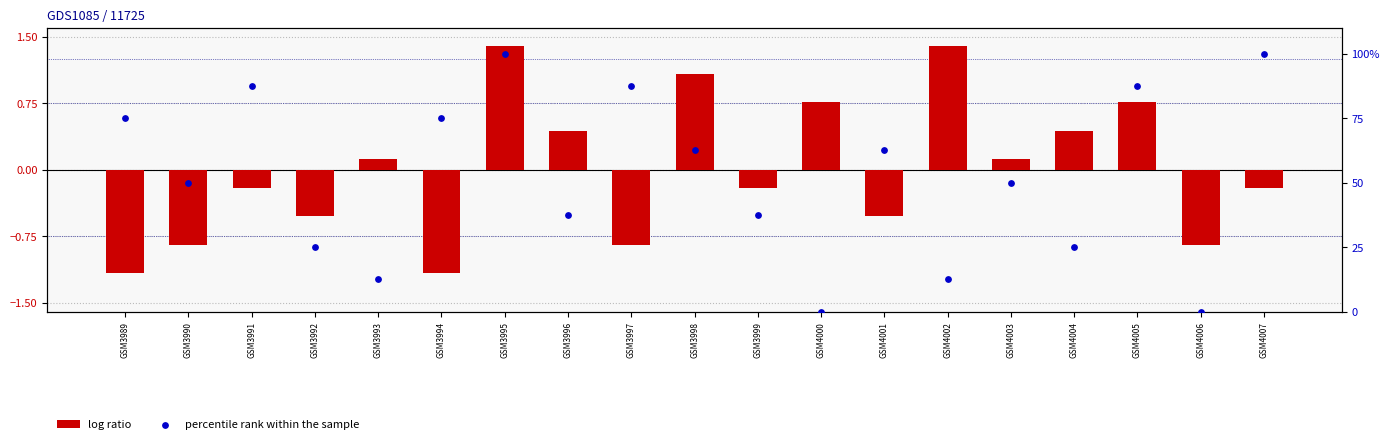

Which series reaches the minimum Y coordinate?

log ratio